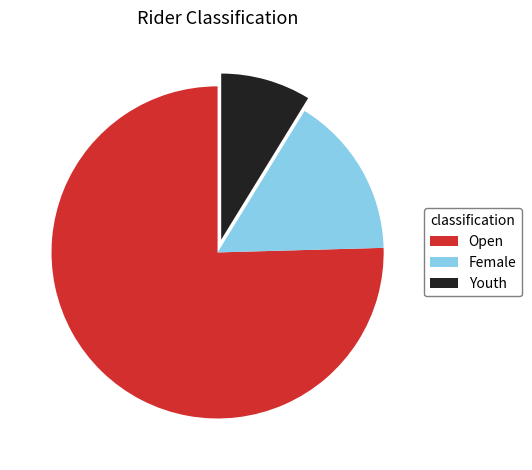

How many segments does this pie chart have?

3